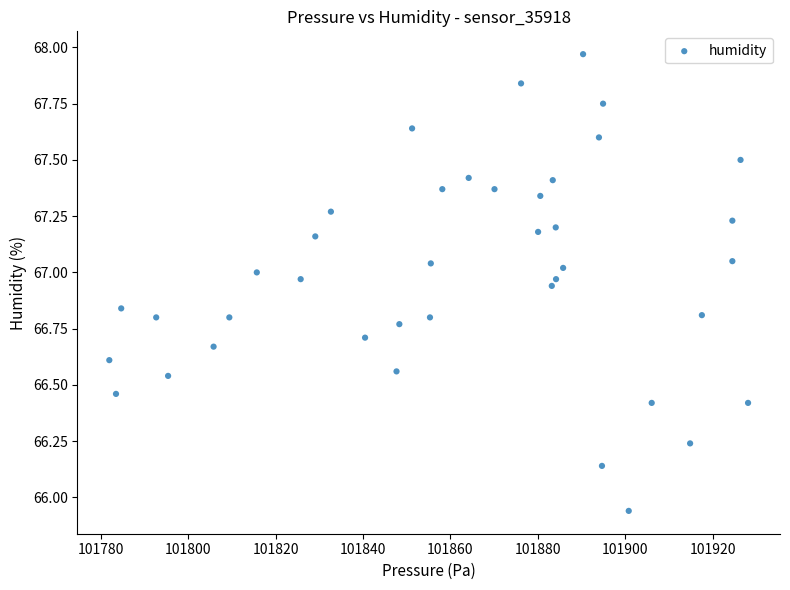

What is the range of Y values (max minus min)?

2.0